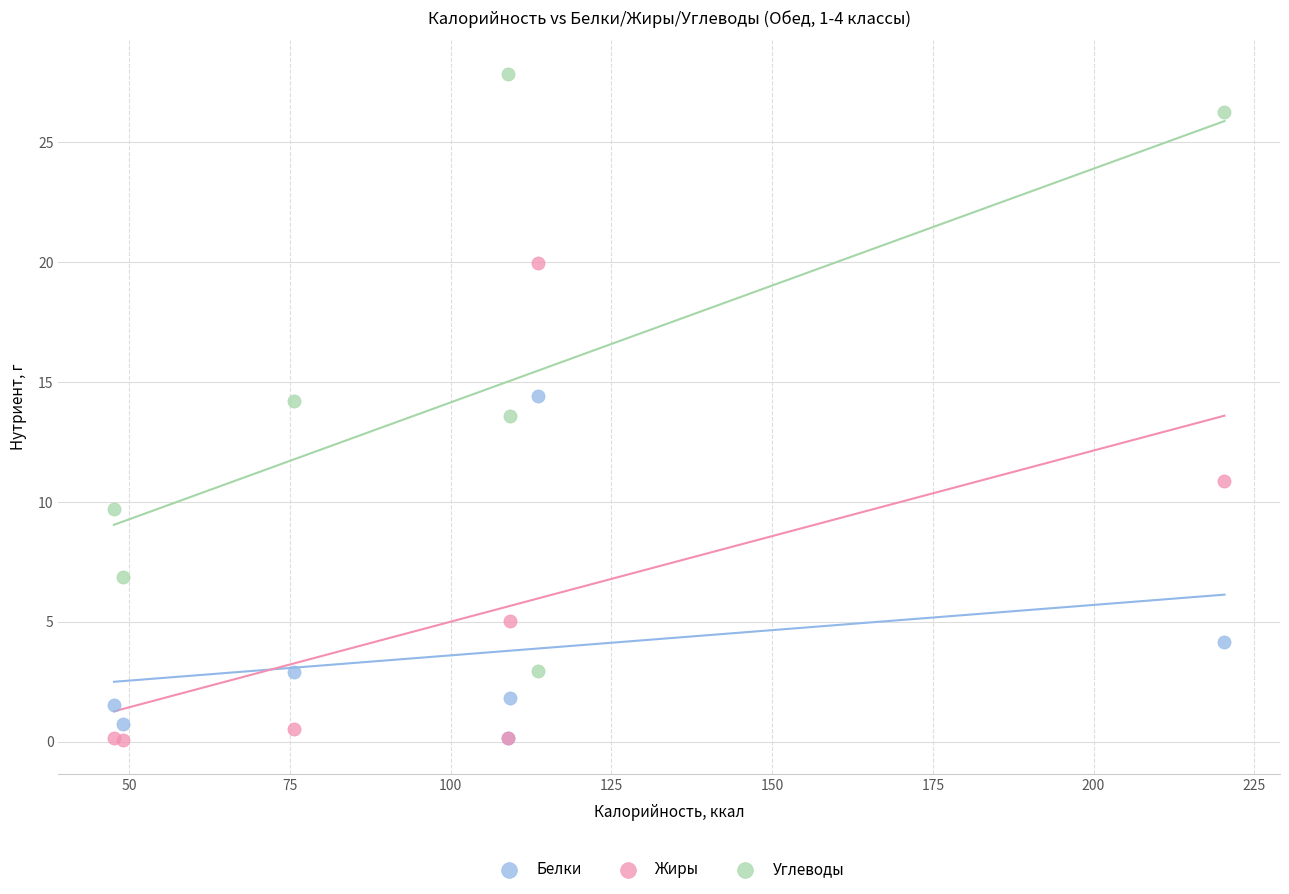

Which series has the widest spread of Y values?

Углеводы